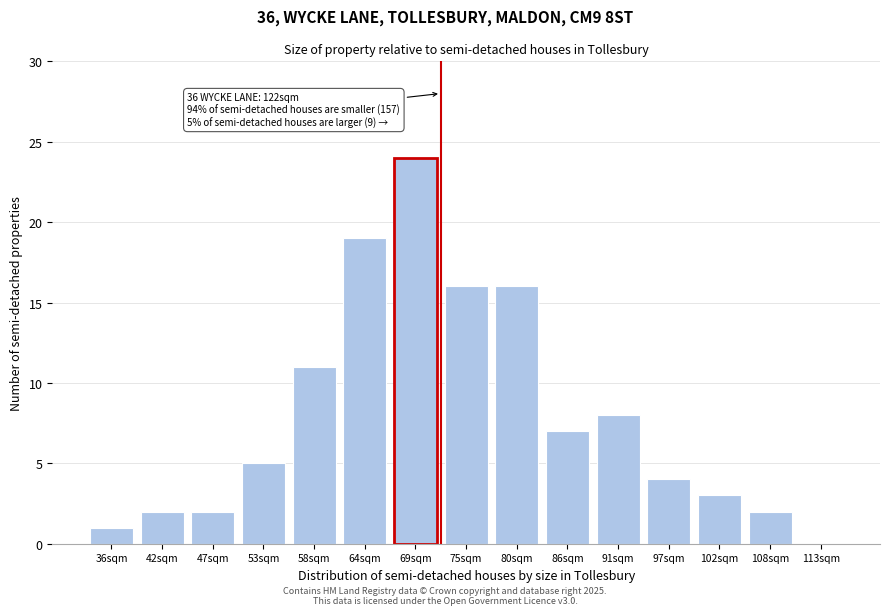

Reading left to right, list all the values displayed in this chart.

36sqm=1	42sqm=2	47sqm=2	53sqm=5	58sqm=11	64sqm=19	69sqm=24	75sqm=16	80sqm=16	86sqm=7	91sqm=8	97sqm=4	102sqm=3	108sqm=2	113sqm=0